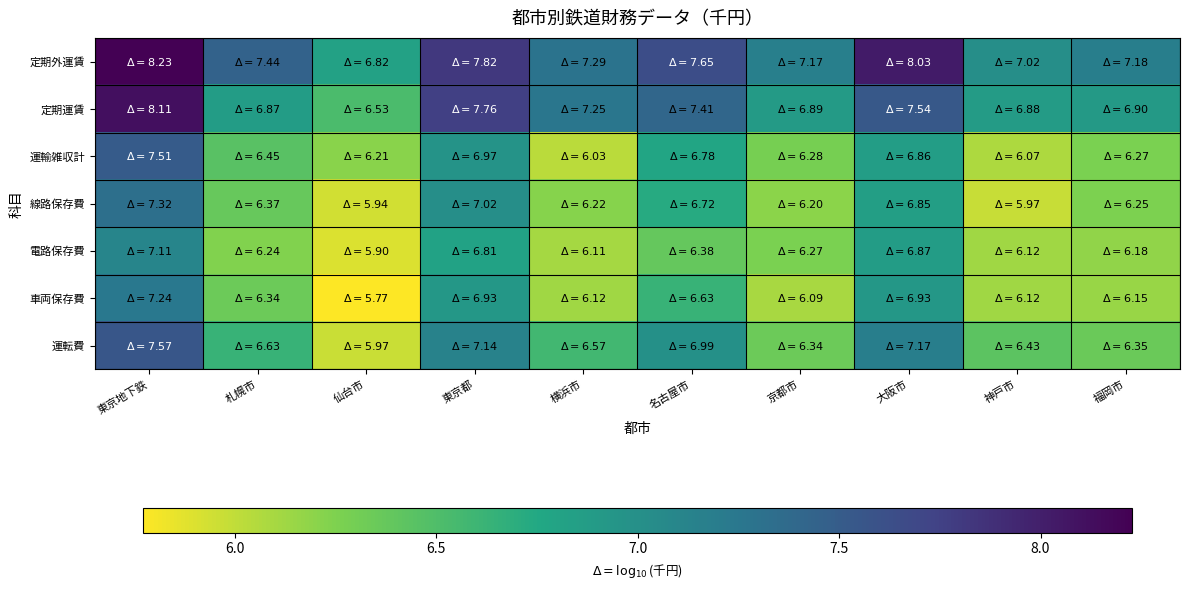

Between 京都市 and 札幌市, which is larger?

札幌市